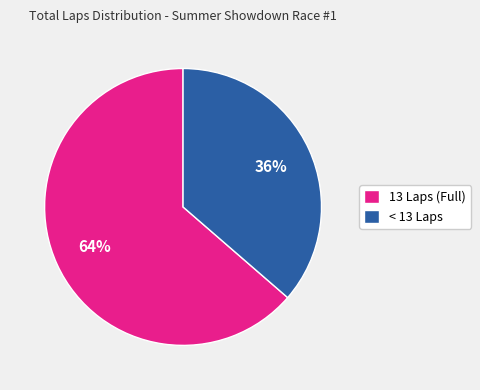

What is the largest slice in the pie chart?

13 Laps (Full)